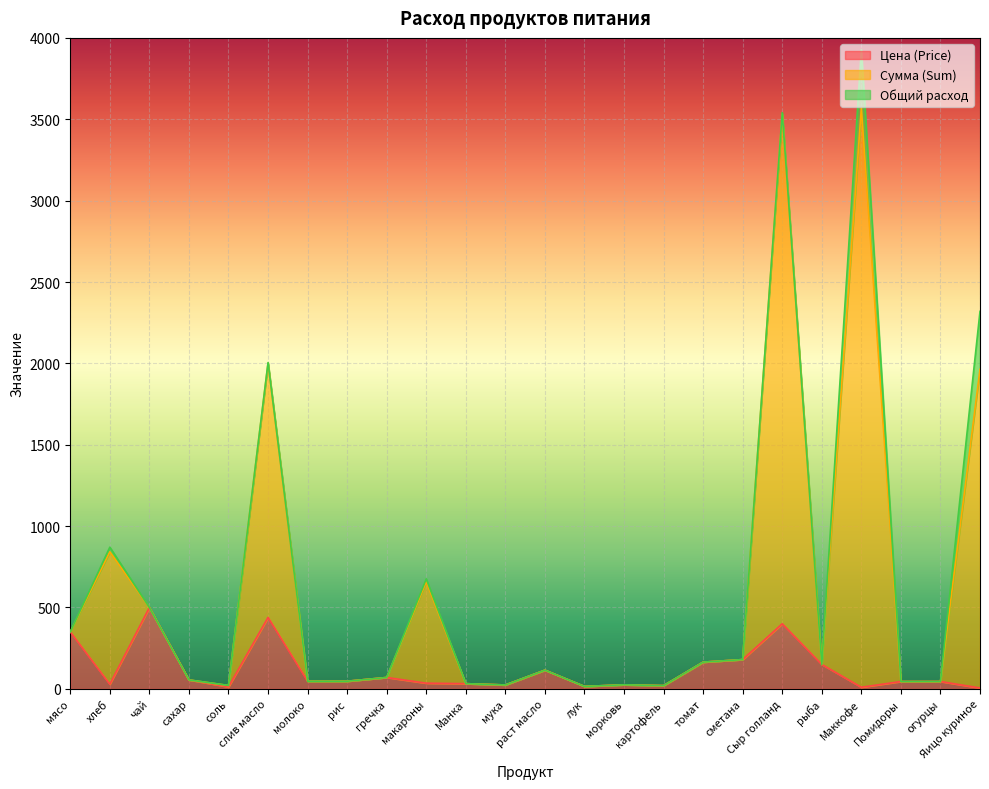

The Сумма (Sum) series shows 213.2 at рыба. True or false?

False